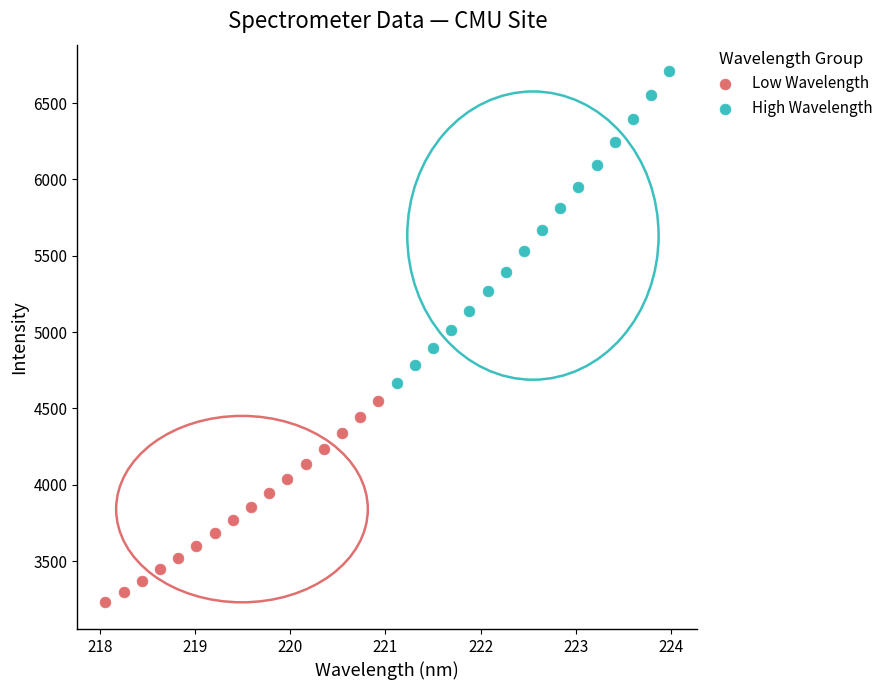

What are all the series names shown in the legend?

Low Wavelength, High Wavelength